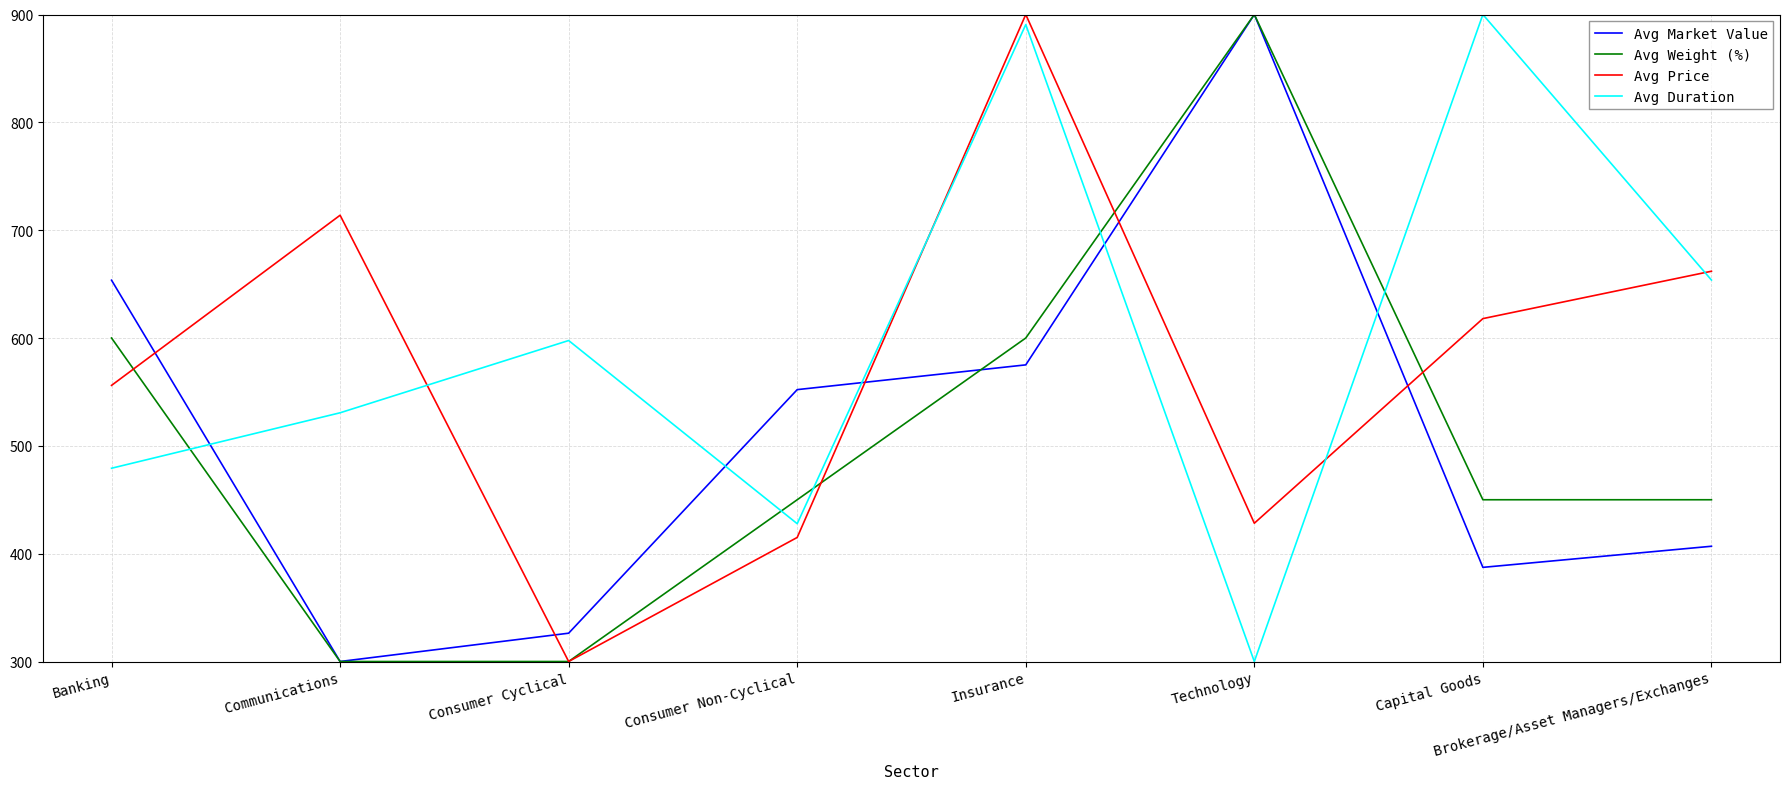

Which series has the largest total across all categories?

Avg Duration